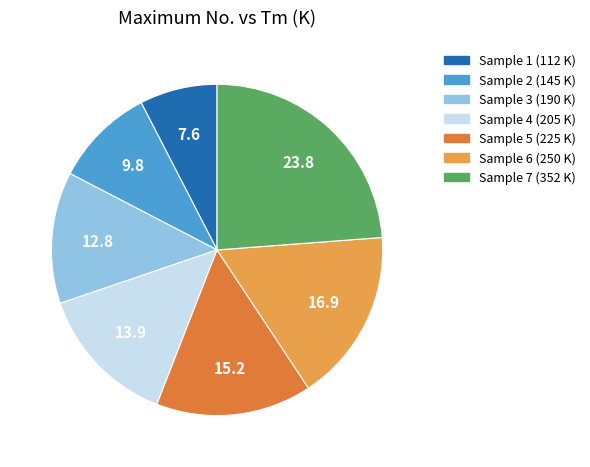

Is there a majority slice in this chart?

No